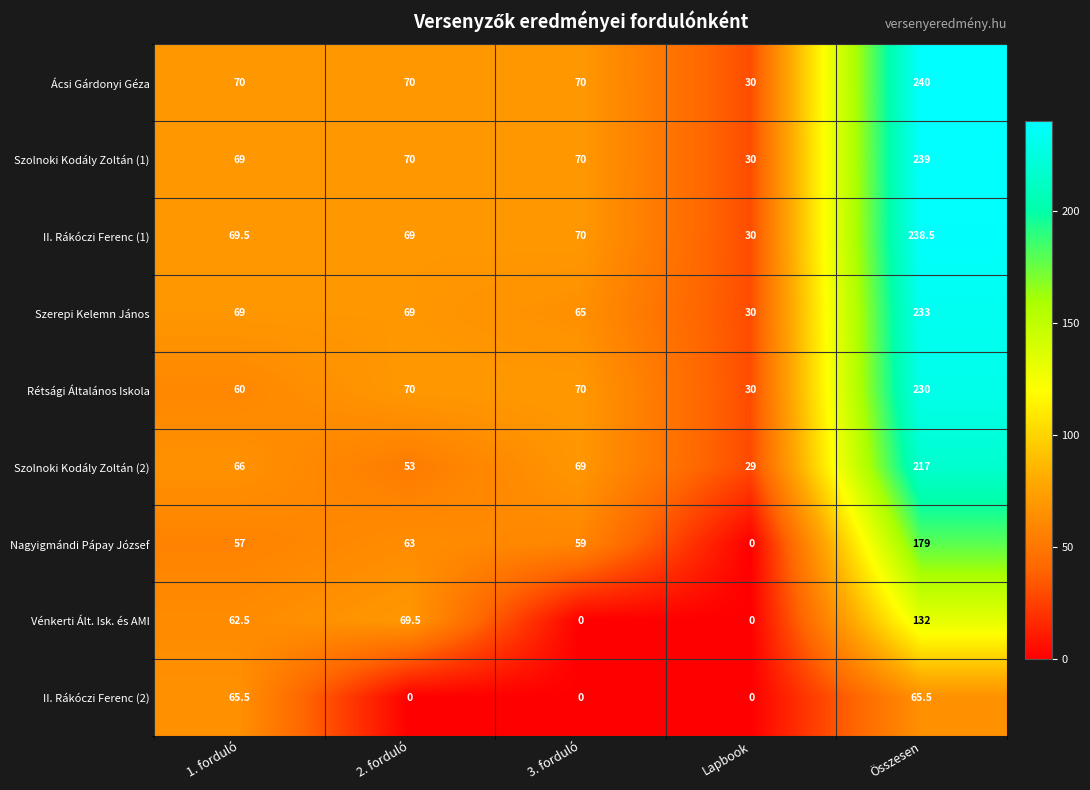

Read the Rétsági Általános Iskola value at 3. forduló.

70.0